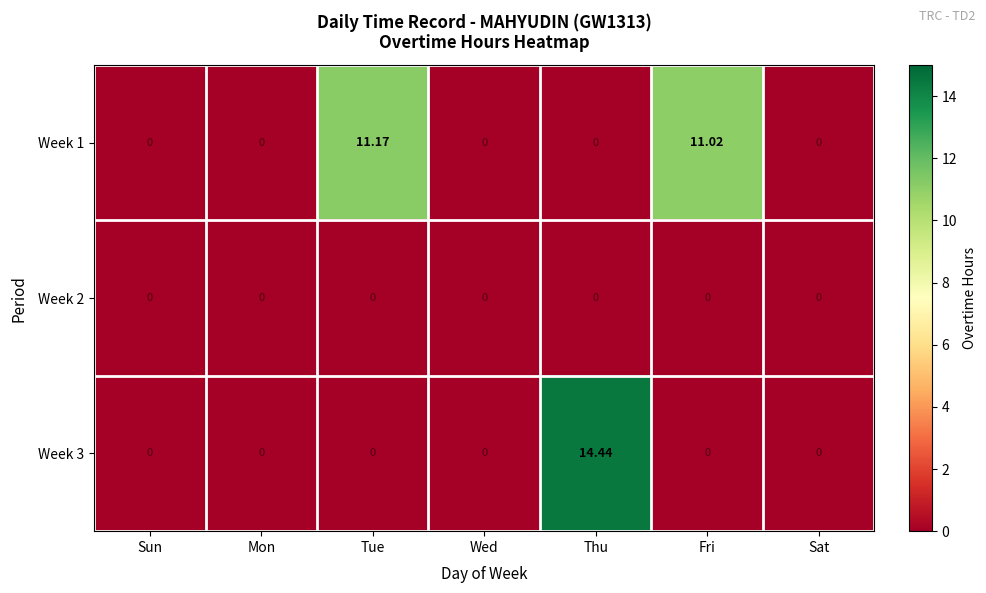

What is the difference between the highest and lowest values at Tue?

11.2